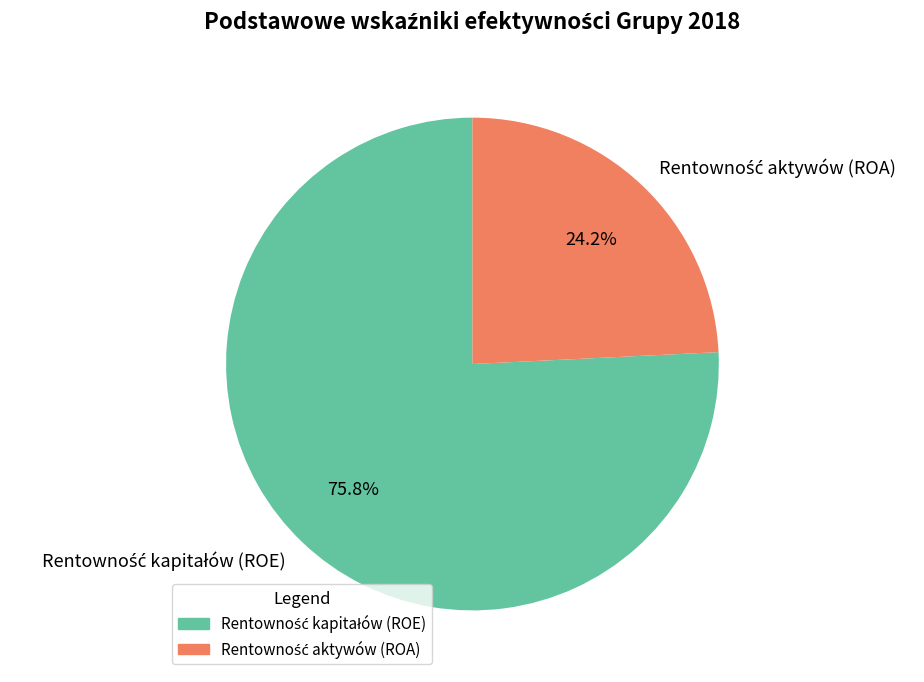

Is there a majority slice in this chart?

Yes